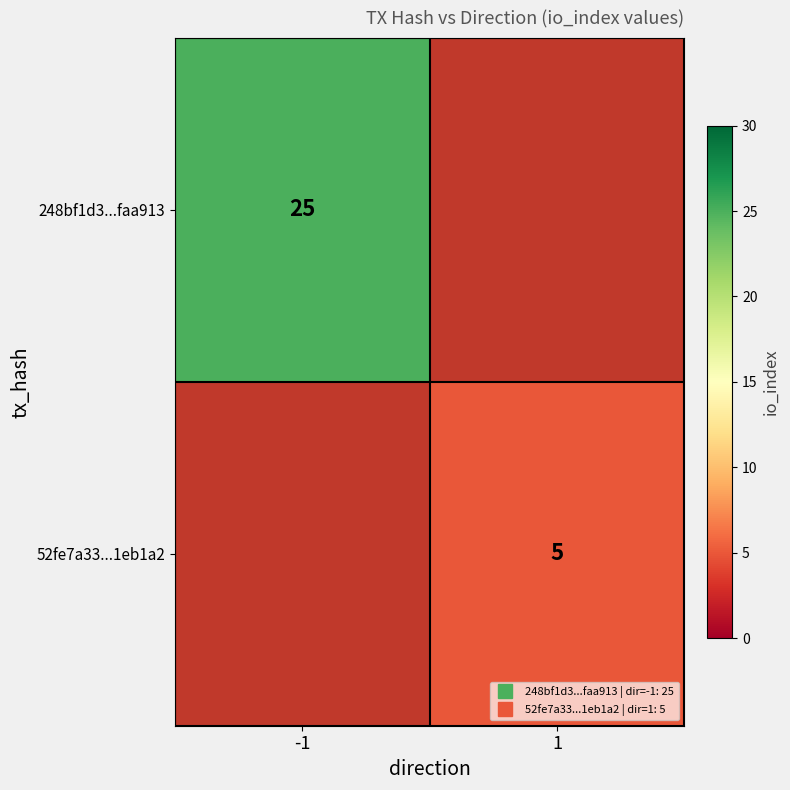

Is it true that 52fe7a33...1eb1a2 equals 5.0 at 1?

True